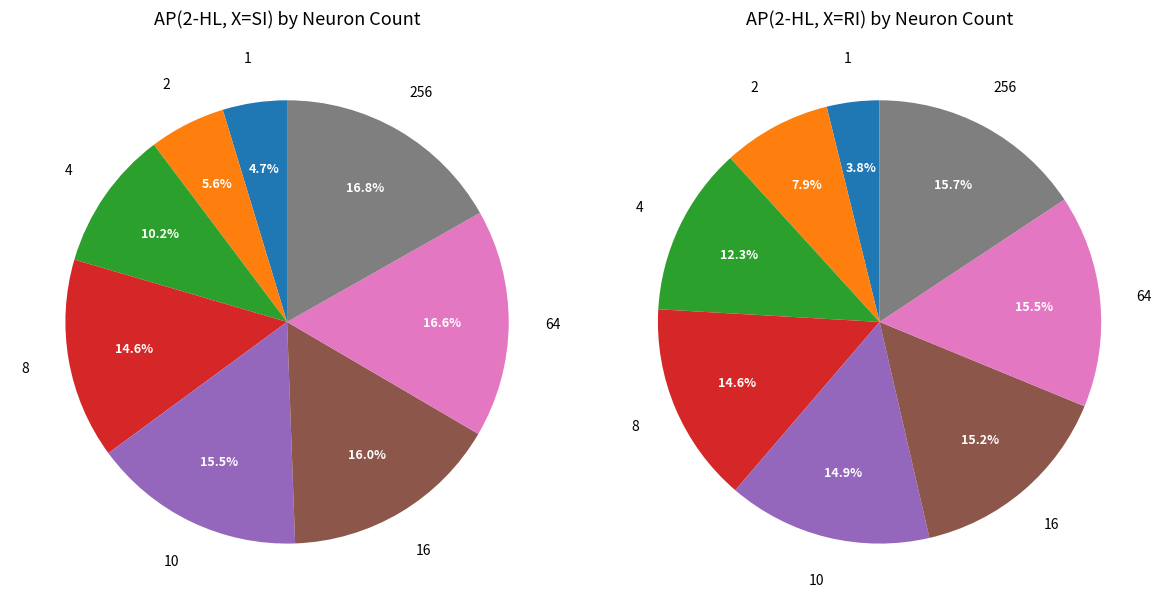

To the nearest percent, what percentage of the pie is 2?

6%